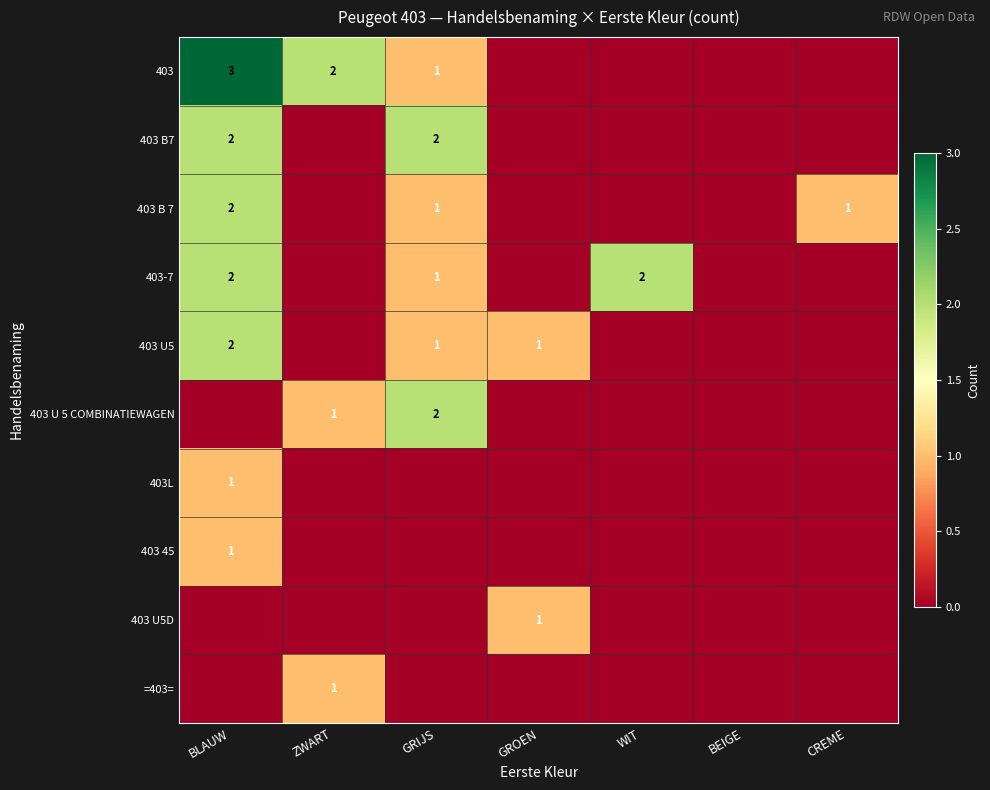

The 403L series shows 2 at BLAUW. True or false?

False